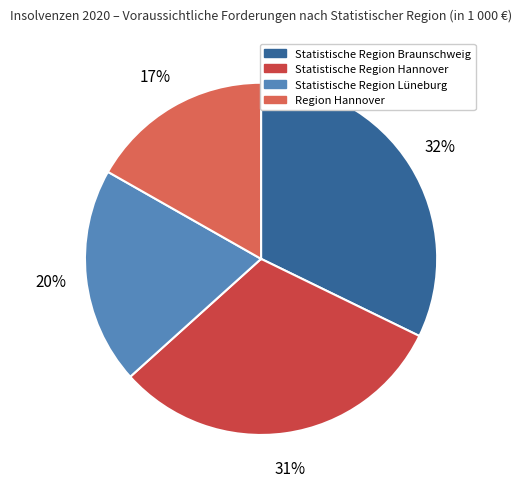

Approximately how many times larger is the value at Statistische Region Braunschweig compared to Statistische Region Lüneburg?

1.6